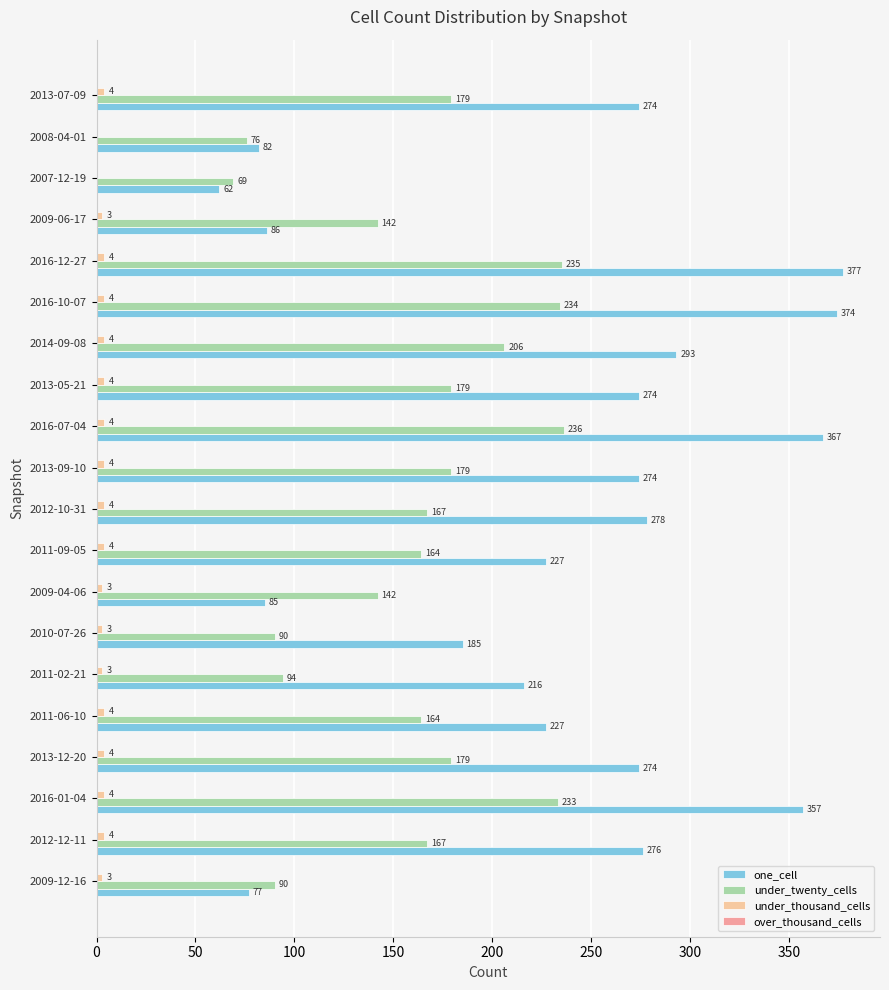

Which series changed the most between 2016-01-04 and 2012-10-31?

one_cell